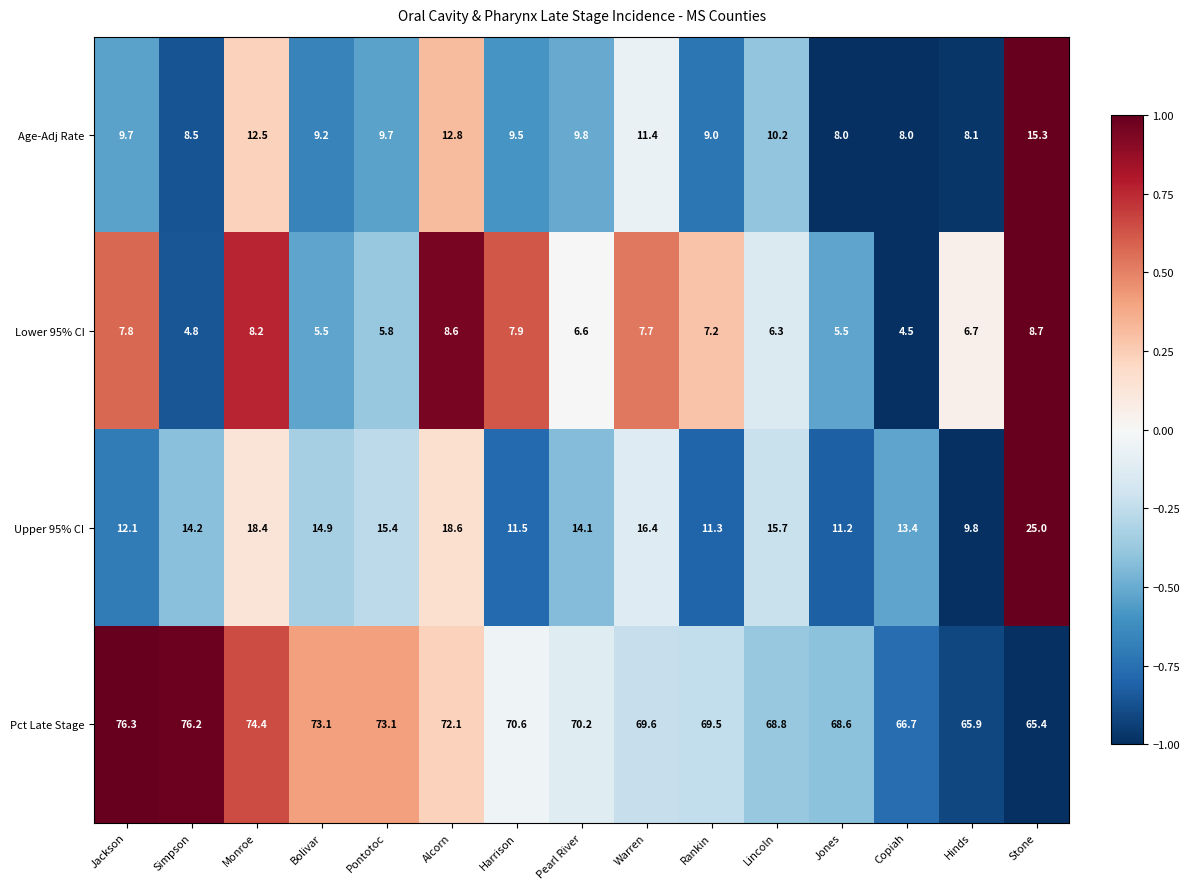

At Alcorn, list the series in order from smallest to largest.

Lower 95% CI, Age-Adj Rate, Upper 95% CI, Pct Late Stage